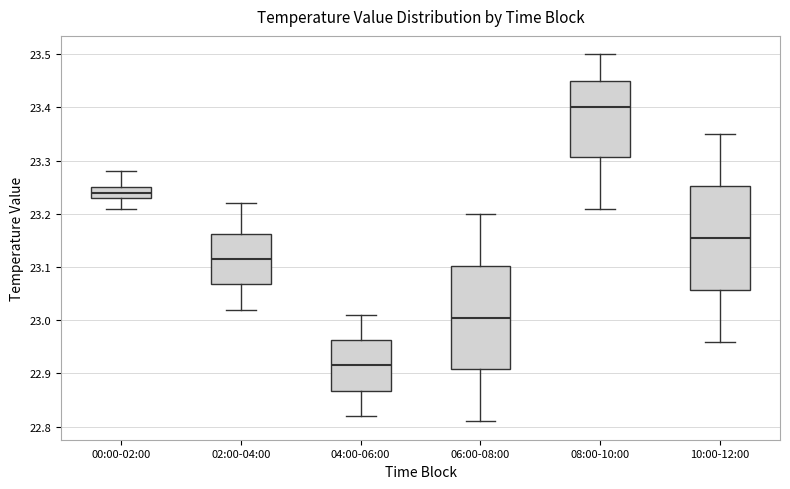

Which box's median line is the highest?

08:00-10:00